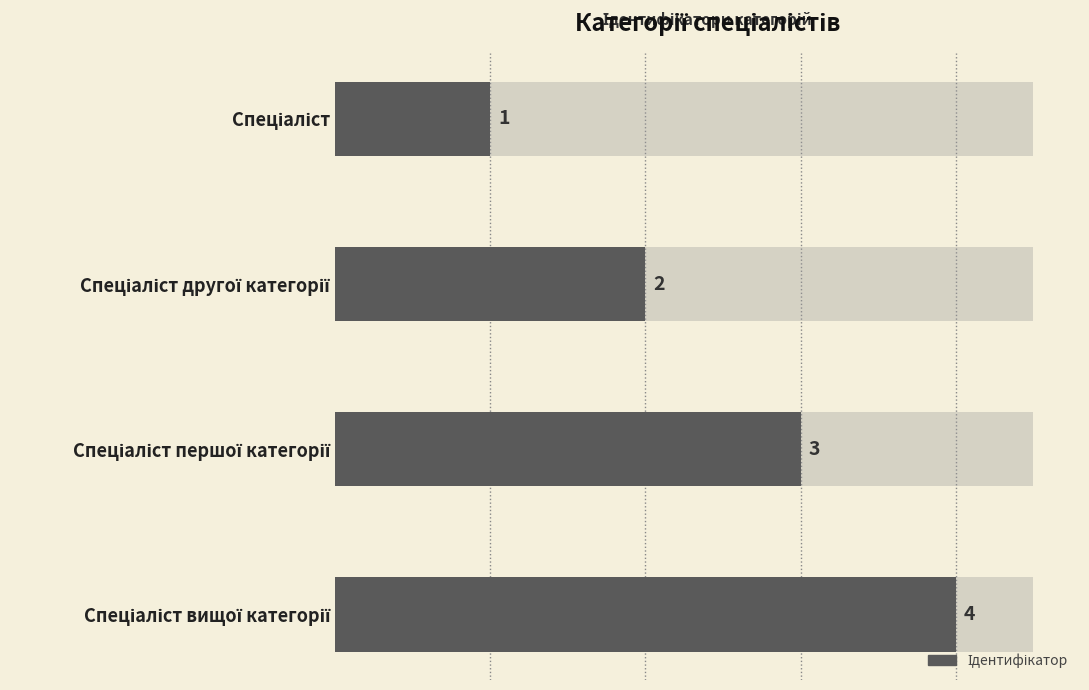

What is the value of the 1st bar from the left?

1